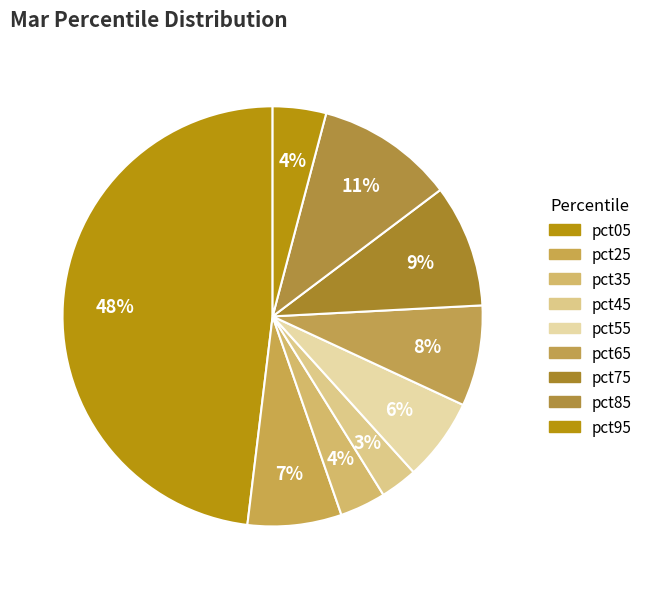

To the nearest percent, what portion does pct75 represent?

9%